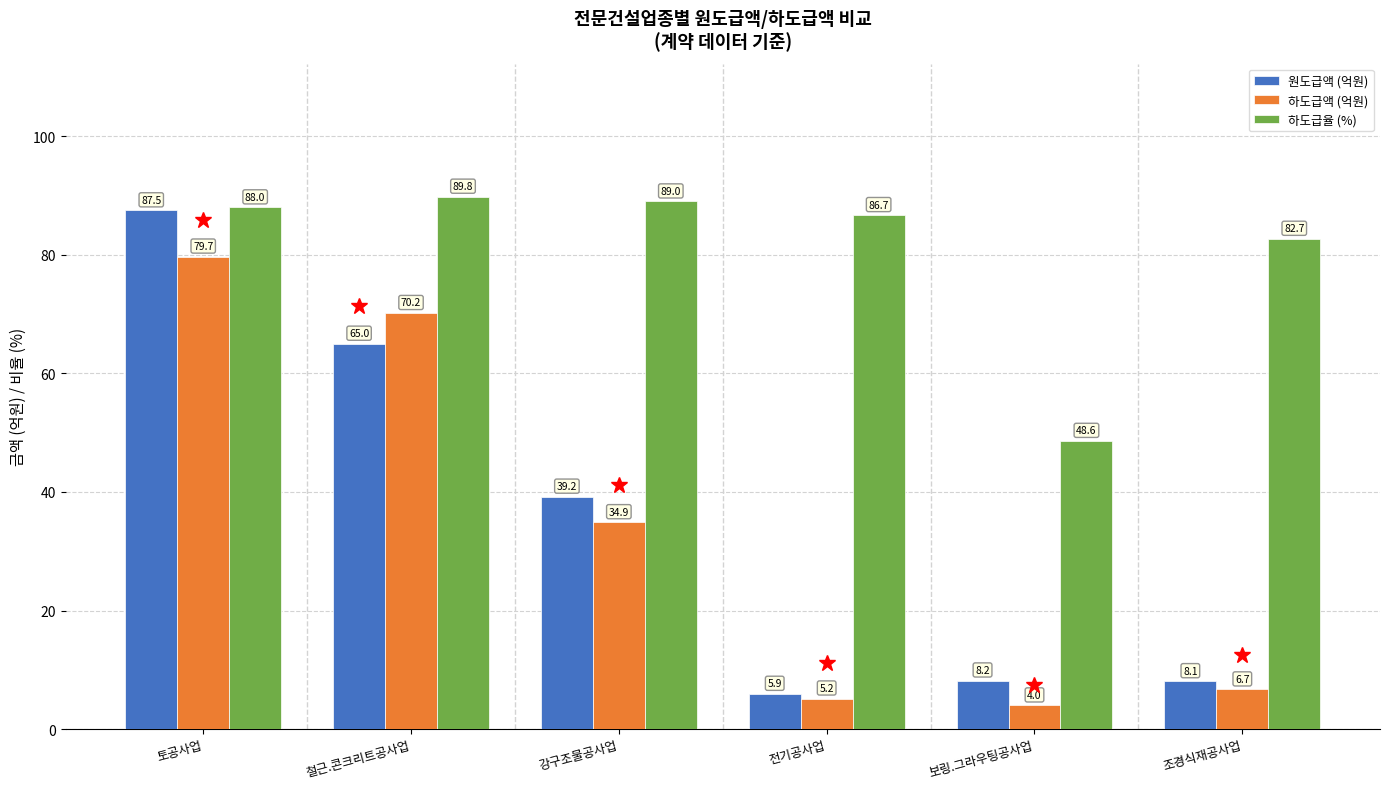

Reading left to right, list all the values displayed in this chart.

원도급액 (억원): 토공사업=87.5	철근.콘크리트공사업=65.0	강구조물공사업=39.2	전기공사업=5.9	보링.그라우팅공사업=8.2	조경식재공사업=8.1
하도급액 (억원): 토공사업=79.7	철근.콘크리트공사업=70.2	강구조물공사업=34.9	전기공사업=5.2	보링.그라우팅공사업=4.0	조경식재공사업=6.7
하도급율 (%): 토공사업=88.0	철근.콘크리트공사업=89.8	강구조물공사업=89.0	전기공사업=86.7	보링.그라우팅공사업=48.6	조경식재공사업=82.7